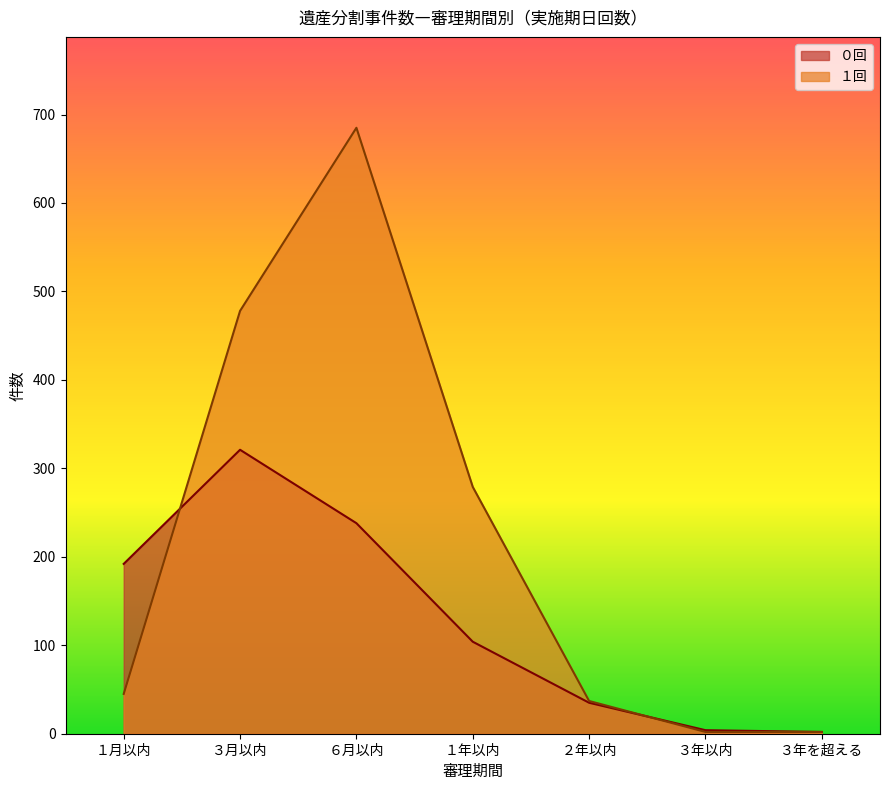

What position from the right is １年以内?

4